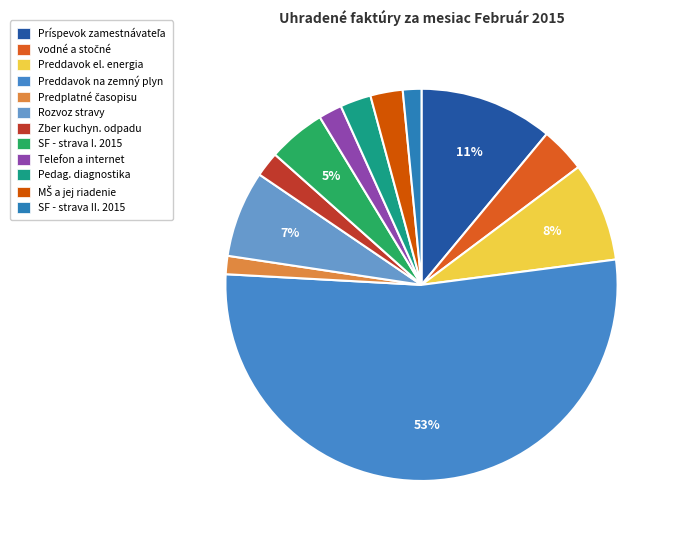

The Preddavok el. energia slice represents 8% of the pie. True or false?

True